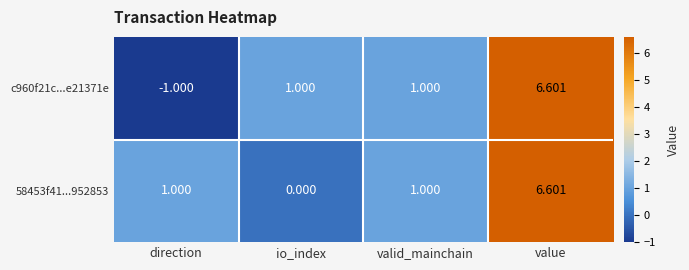

At which category is the sum across all series the highest?

value